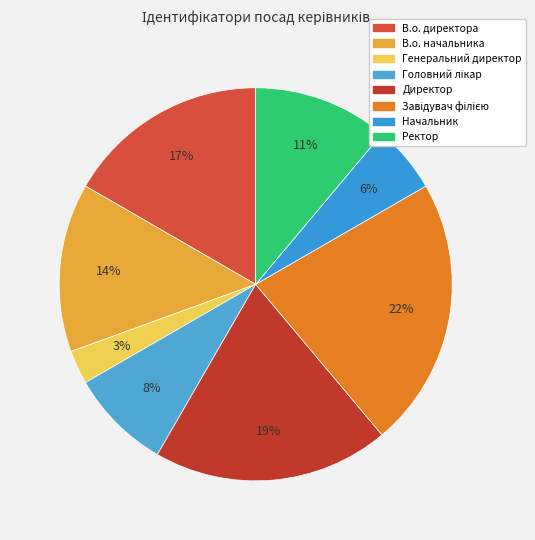

What is the smallest slice in the pie chart?

Генеральний директор